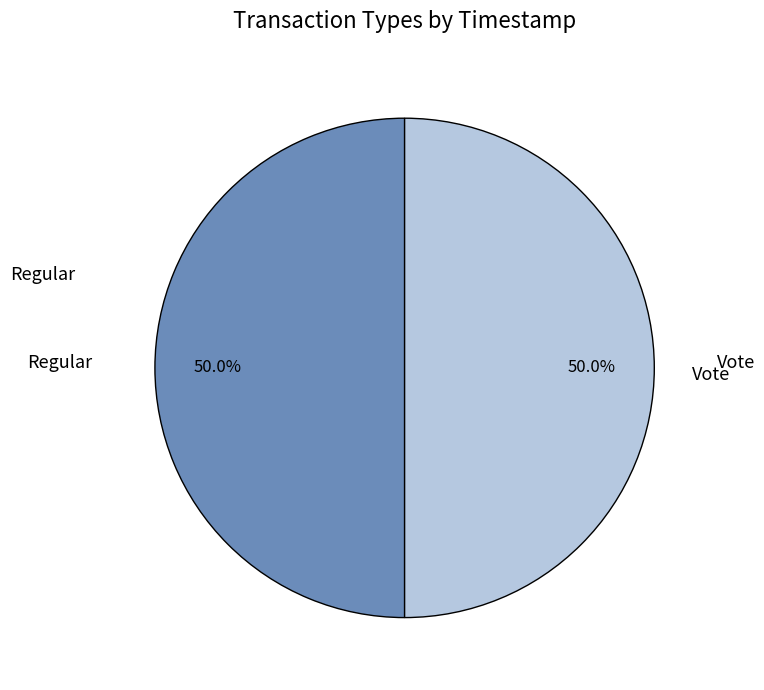

To the nearest percent, what portion does Vote represent?

50%